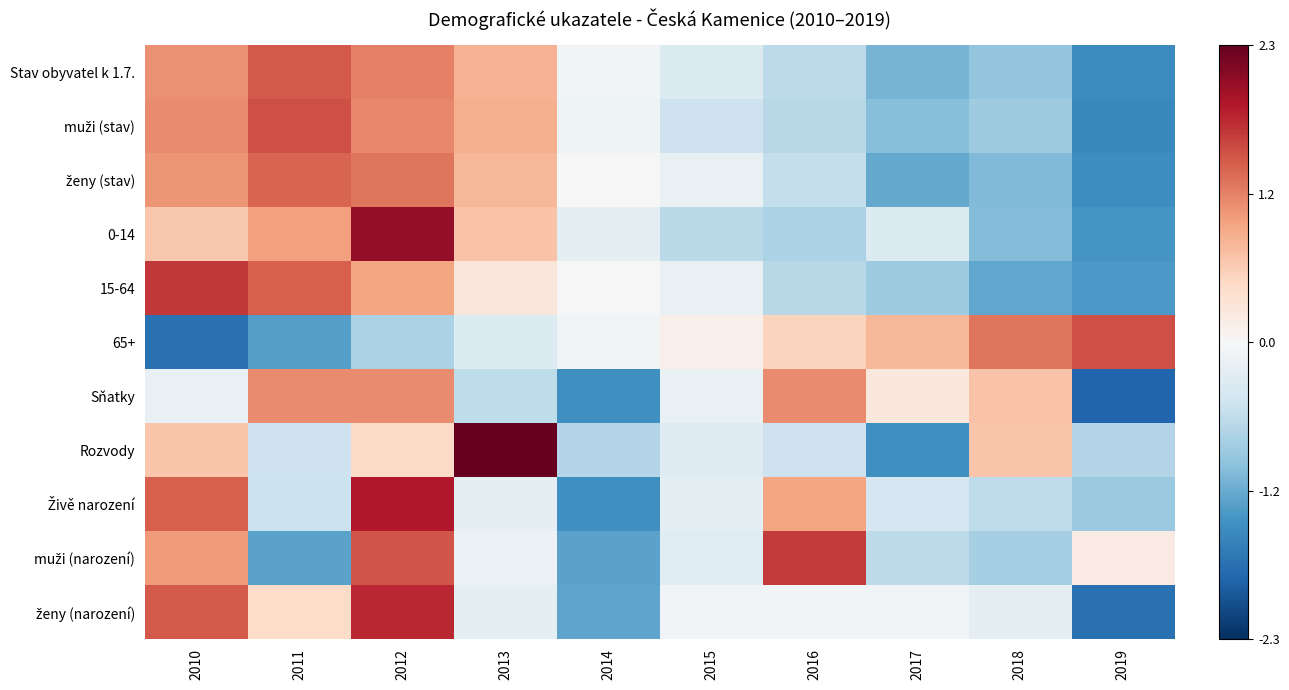

How many categories are shown in the chart?

10